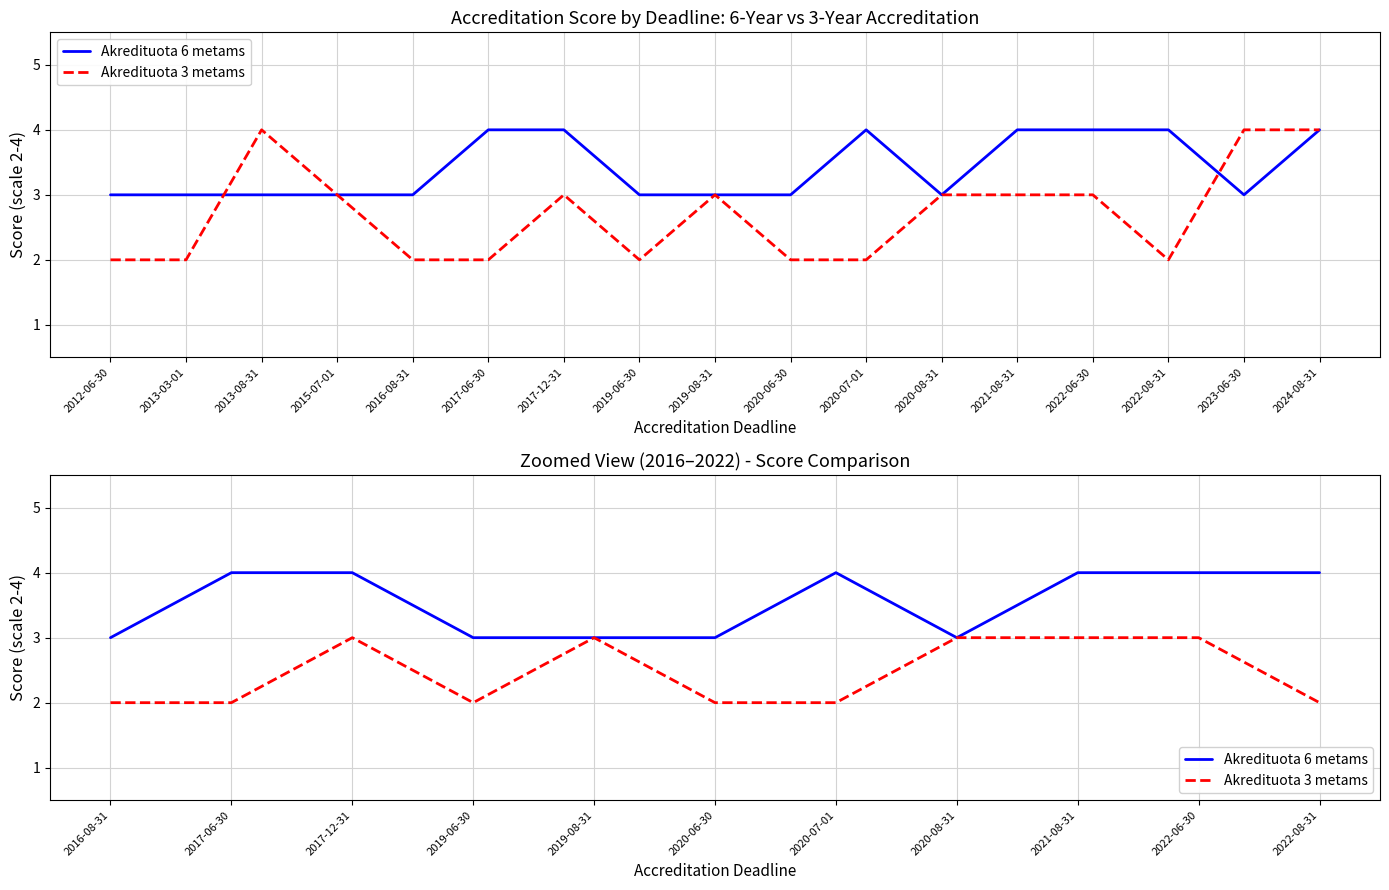

What is the value of the Akredituota 6 metams point at the 7th from the left?

4